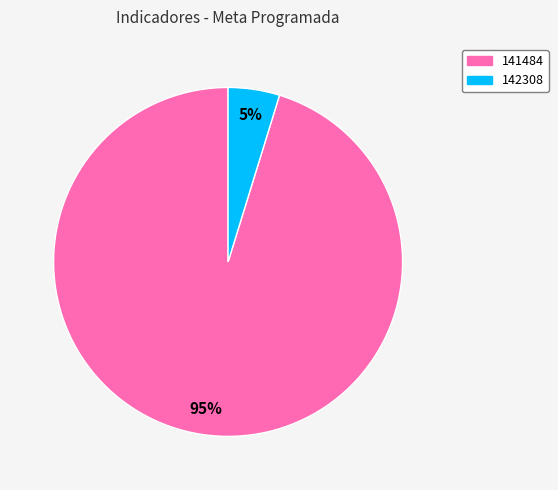

Is the sum of 141484 and 142308 greater than half?

Yes